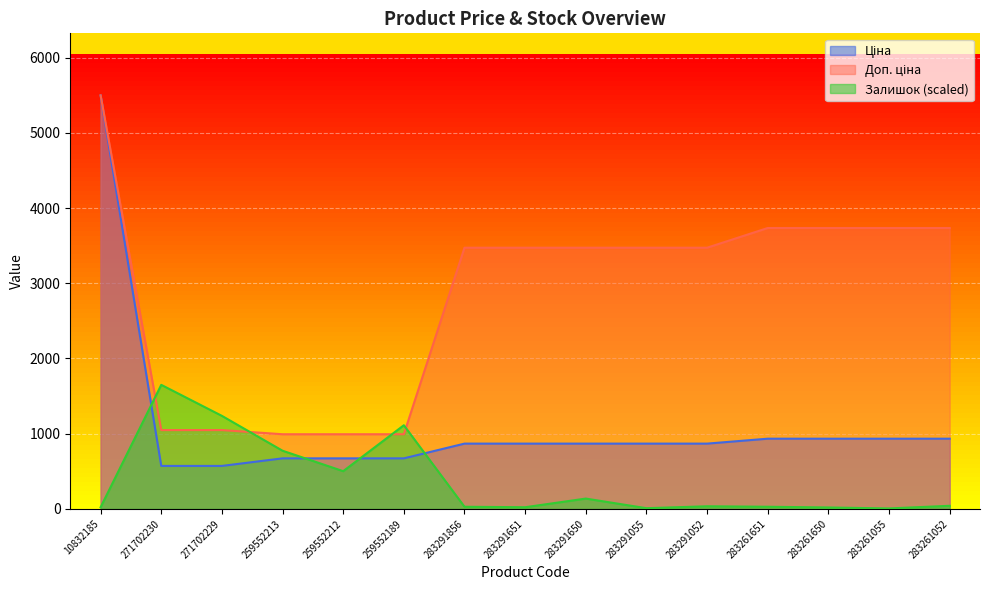

How many values in the Залишок series exceed 35?

8